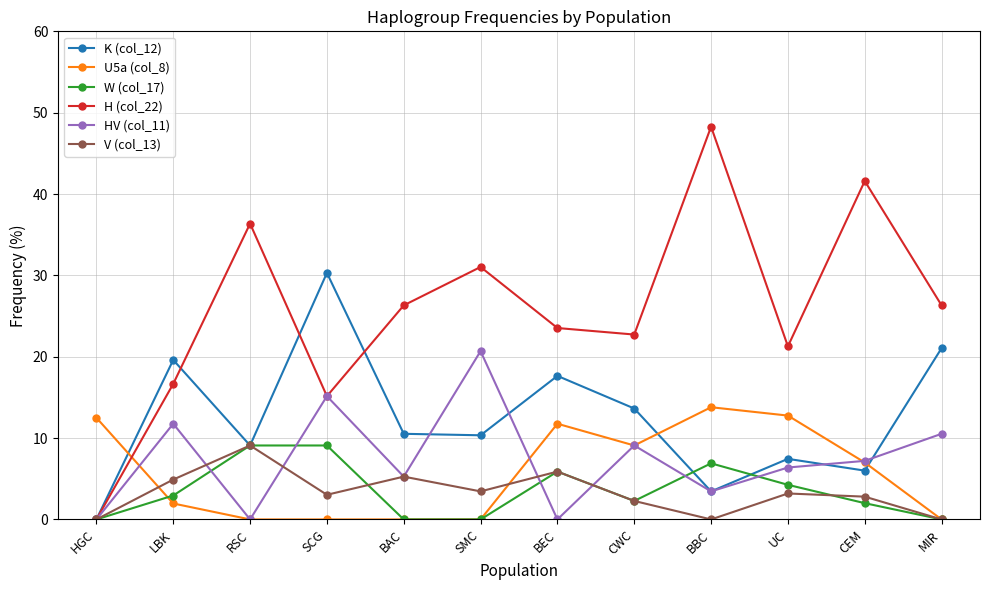

How many values in the K (col_12) series are below 10?

5